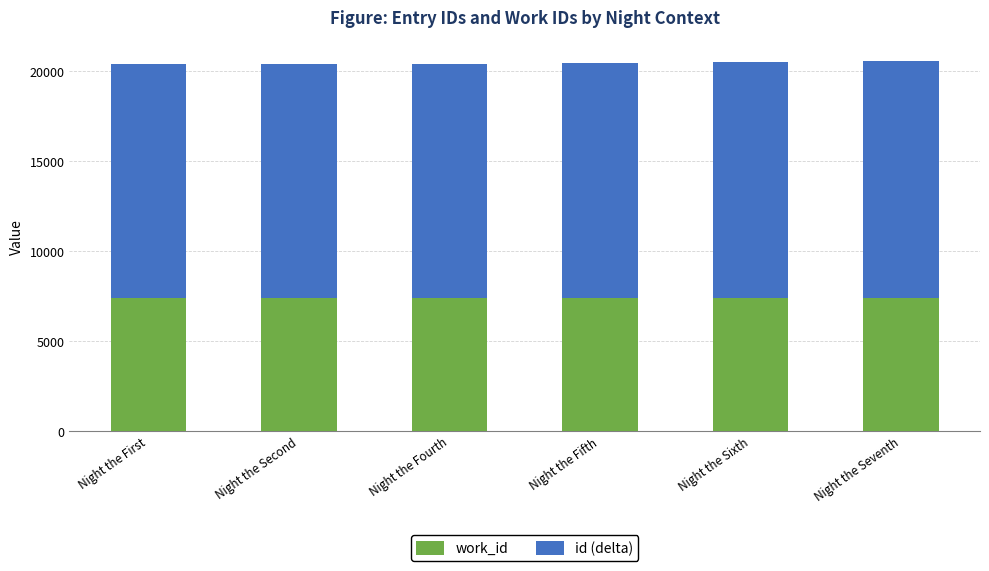

What is the total value across all series at Night the Second?

20419